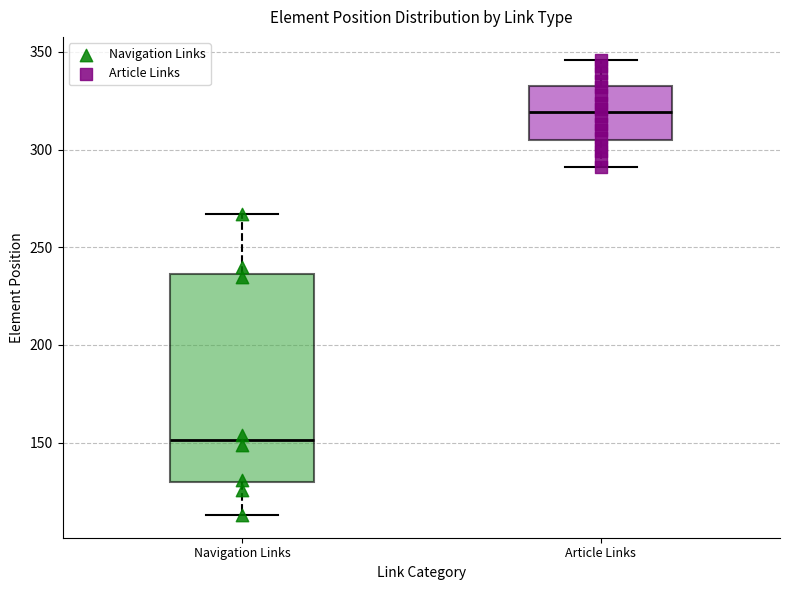

Which box's median line is the highest?

Article Links